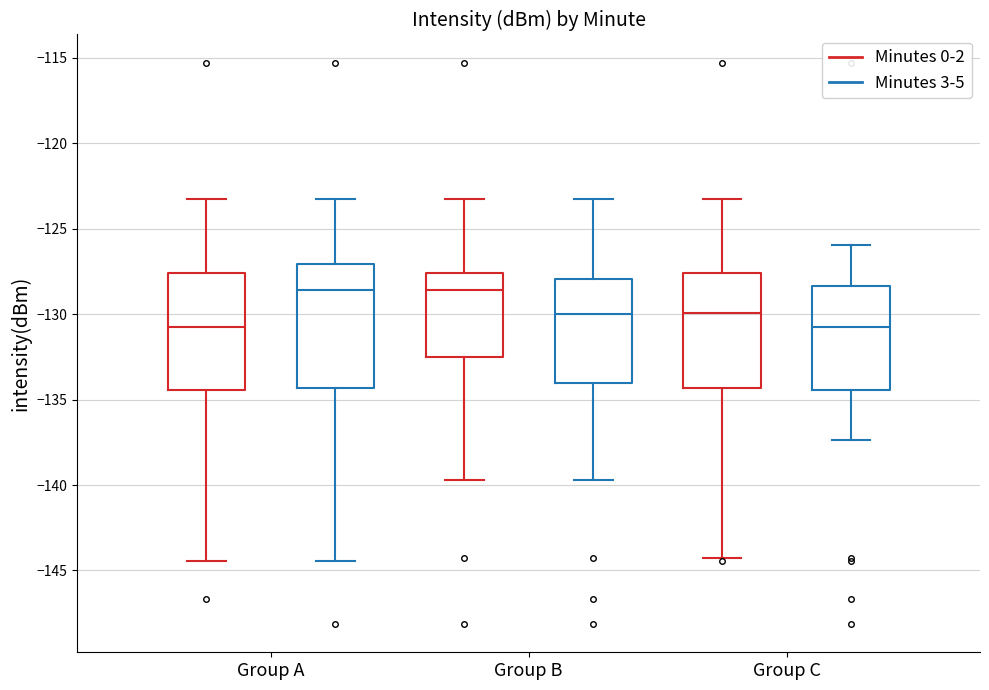

Reading left to right, read every box against the y-axis: the position of its median line, the range the box covers, and the ends of its whiskers. The values are not printed on the chart, so give them approximately, as read against the axis.

Group A (Minutes 0-2): median -130.5, box -134.5 to -127.5, whiskers -144.5 to -123.5
Group A (Minutes 3-5): median -128.5, box -134.5 to -127.0, whiskers -144.5 to -123.5
Group B (Minutes 0-2): median -128.5, box -132.5 to -127.5, whiskers -139.5 to -123.5
Group B (Minutes 3-5): median -130.0, box -134.0 to -128.0, whiskers -139.5 to -123.5
Group C (Minutes 0-2): median -130.0, box -134.5 to -127.5, whiskers -144.5 to -123.5
Group C (Minutes 3-5): median -130.5, box -134.5 to -128.5, whiskers -137.5 to -126.0